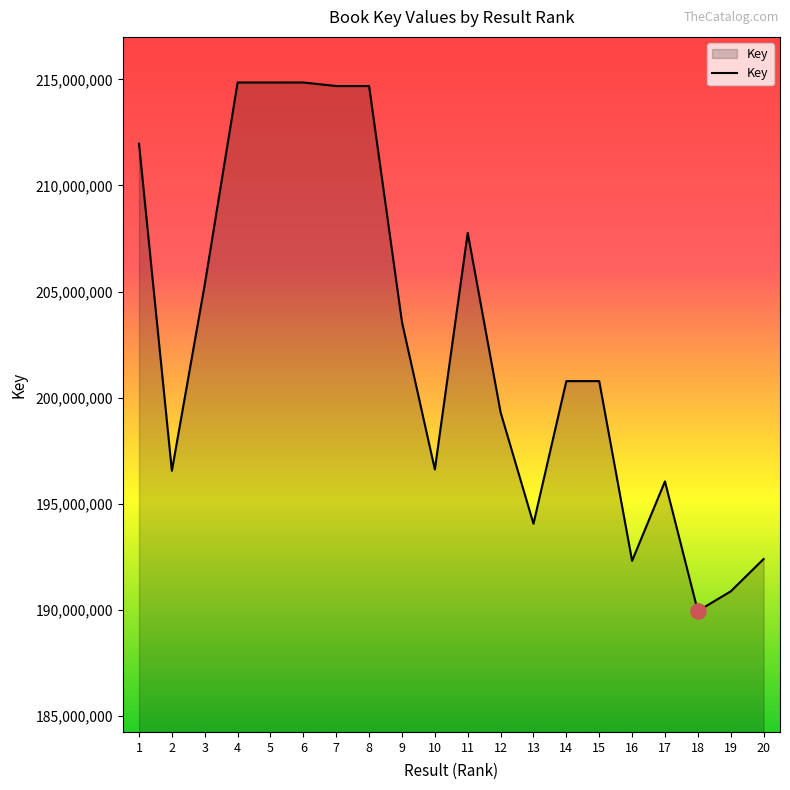

What is the change in value from 7 to 14?

-13909355